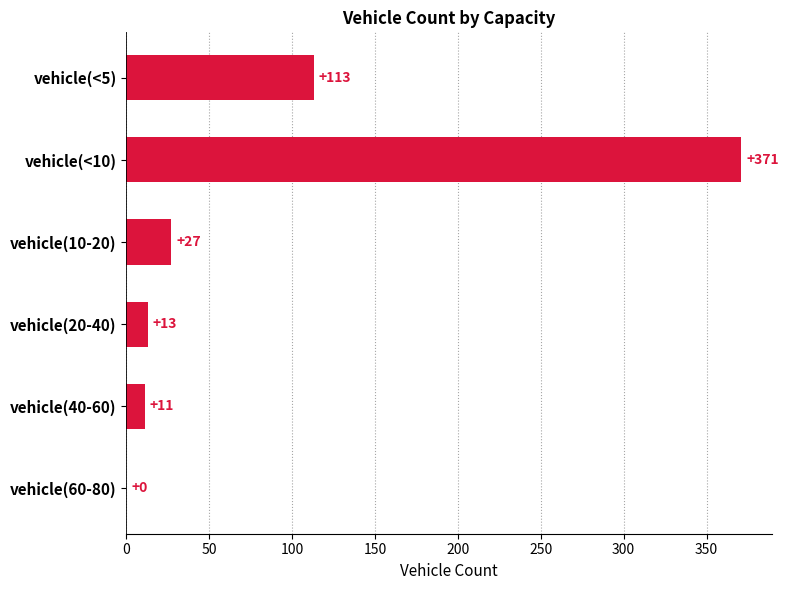

How many categories are shown in the chart?

6